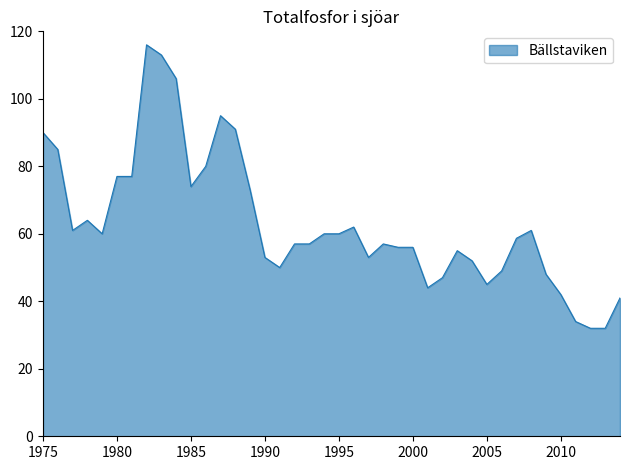

What is the difference between the second highest and second lowest values?

81.0